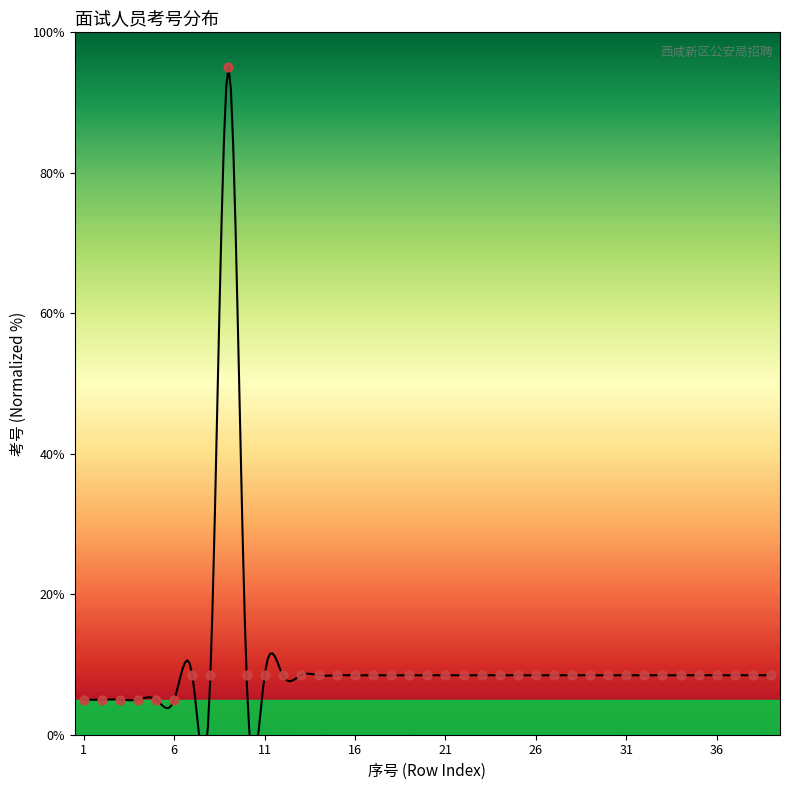

Which has a higher value, 6 or 38?

38